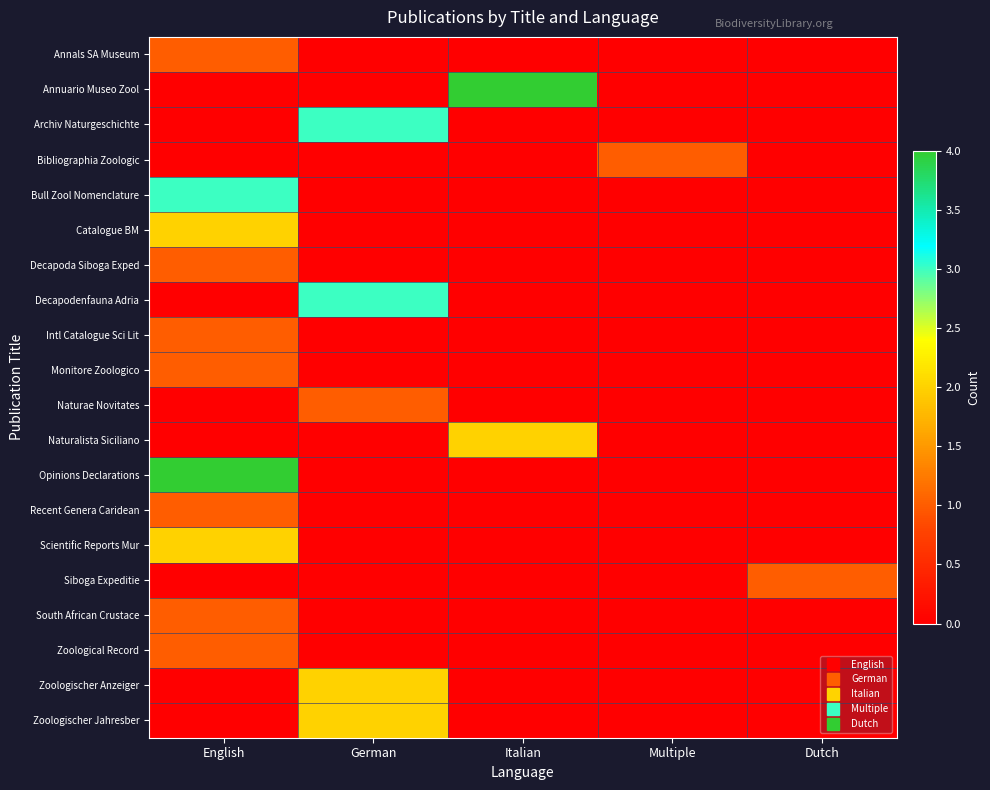

How many data points does each series have?

5